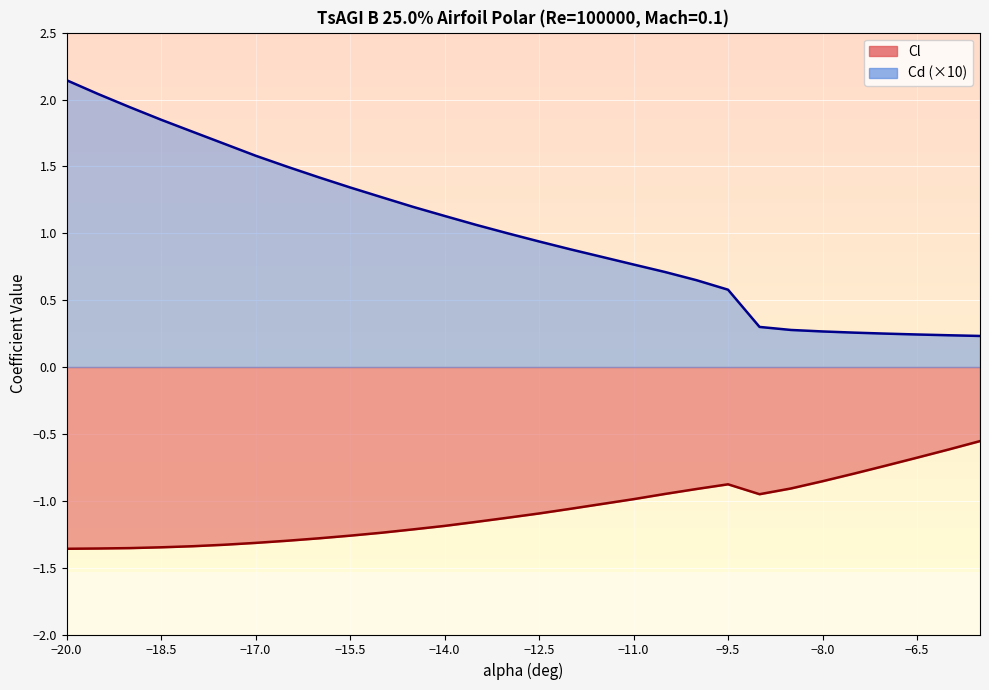

List the labels in order of Cl value, smallest first.

-20, -19.5, -19, -18.5, -18, -17.5, -17, -16.5, -16, -15.5, -15, -14.5, -14, -13.5, -13, -12.5, -12, -11.5, -11, -9, -10.5, -10, -8.5, -9.5, -8, -7.5, -7, -6.5, -6, -5.5